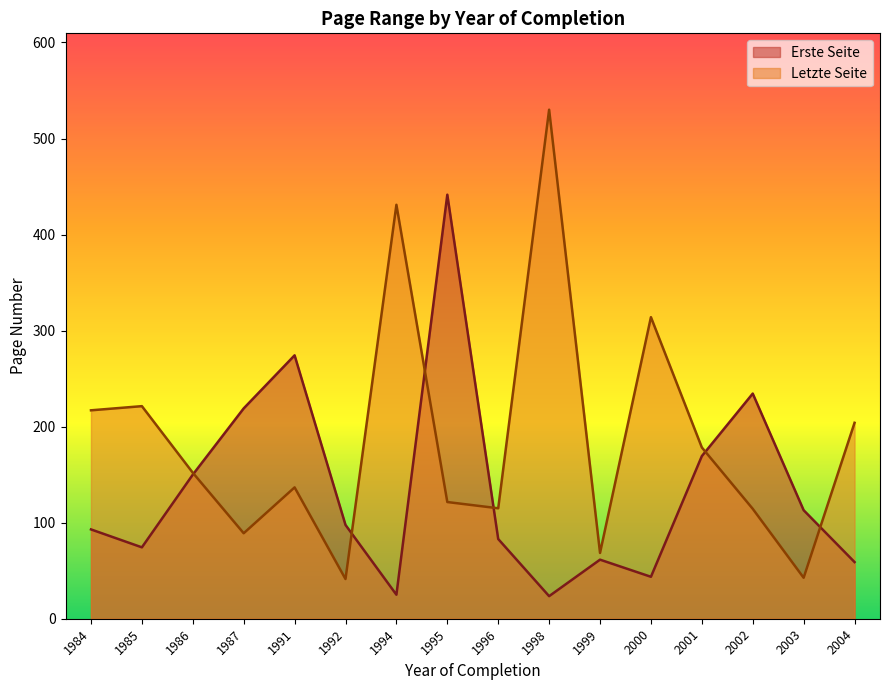

Rank the series by their average value, from lowest to highest.

Erste Seite, Letzte Seite